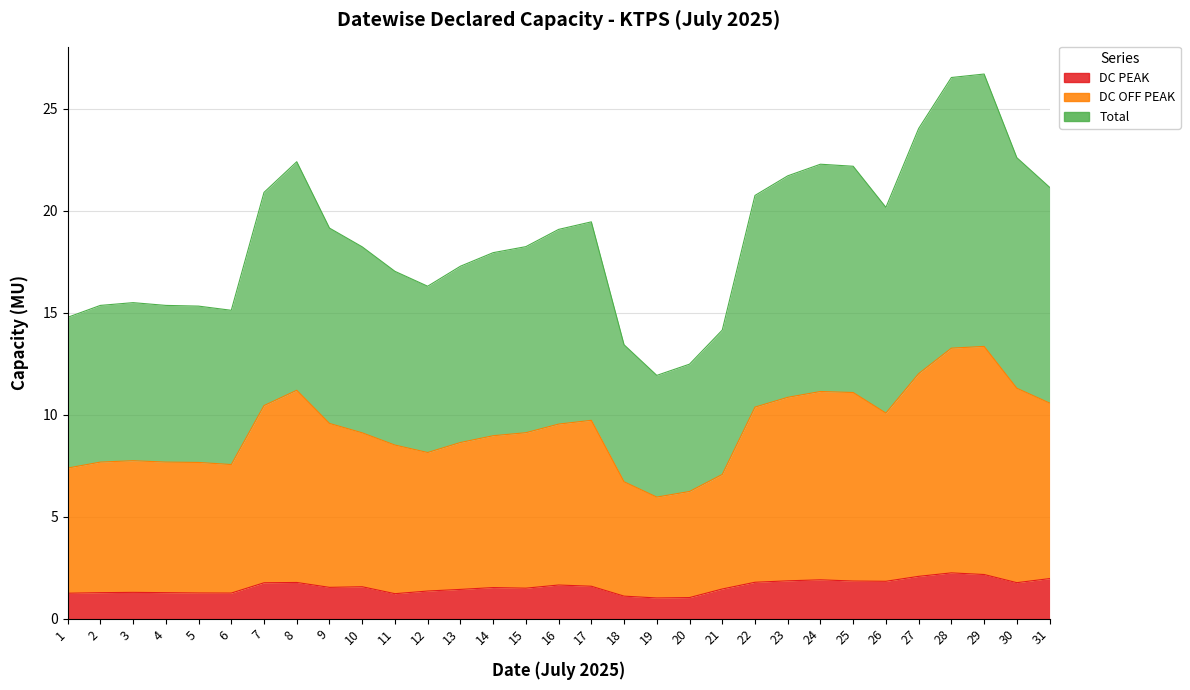

Read the DC OFF PEAK value at 8.

11.2